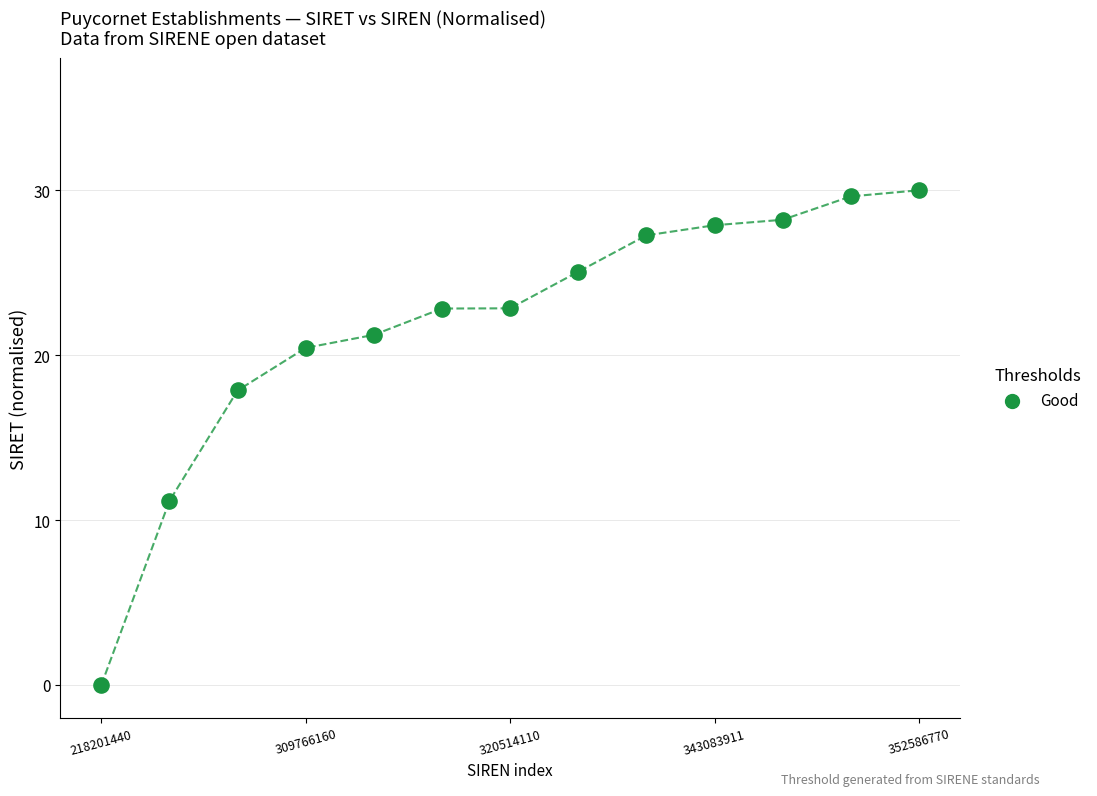

What is the range of Y values (max minus min)?

30.0